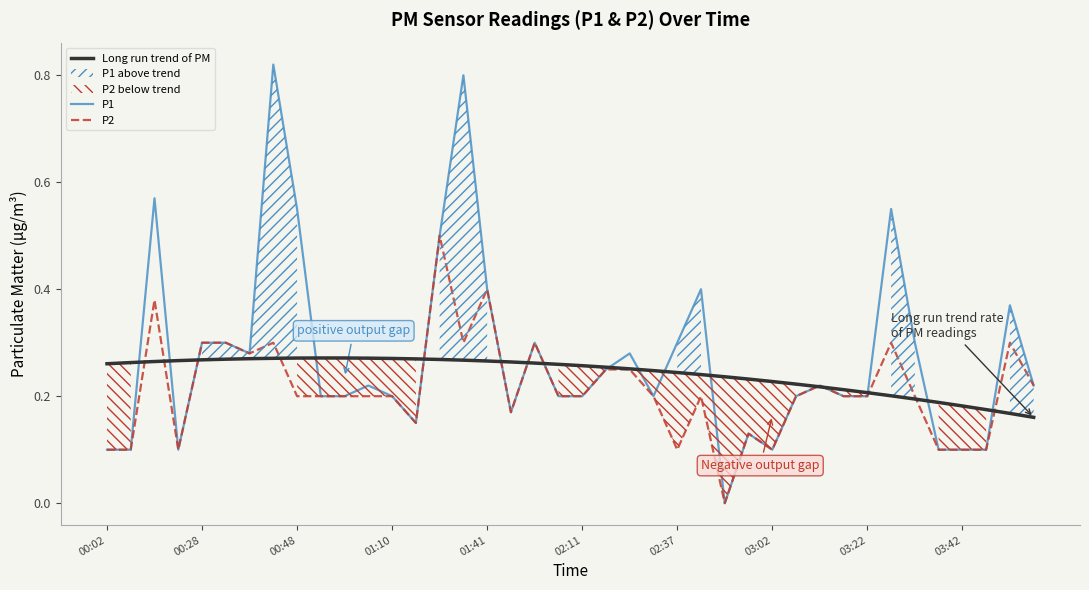

In P1, how many points are higher than both neighbors (excluding endpoints)?

11